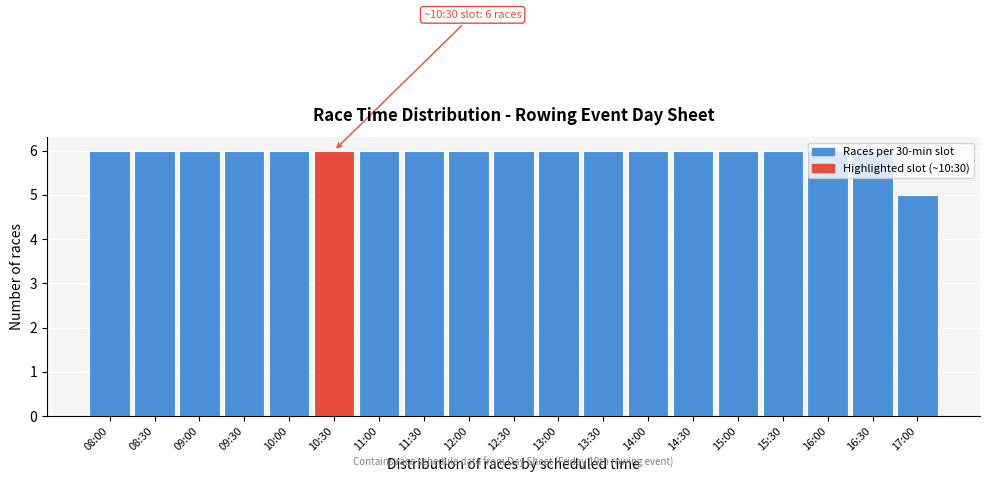

Between 11:00 and 17:00, which is larger?

11:00